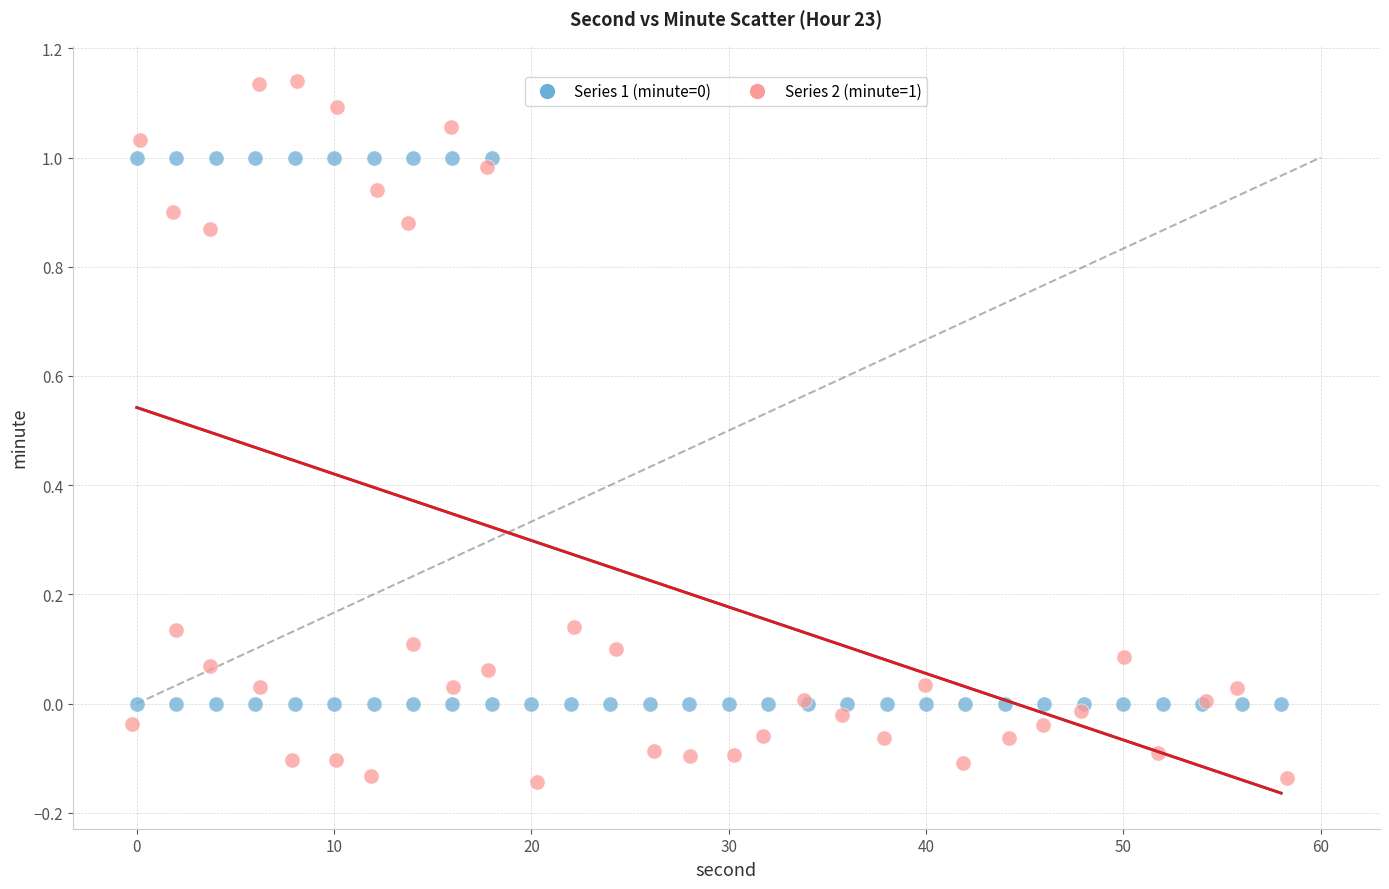

Which series reaches the minimum Y coordinate?

Series 2 (minute=1)